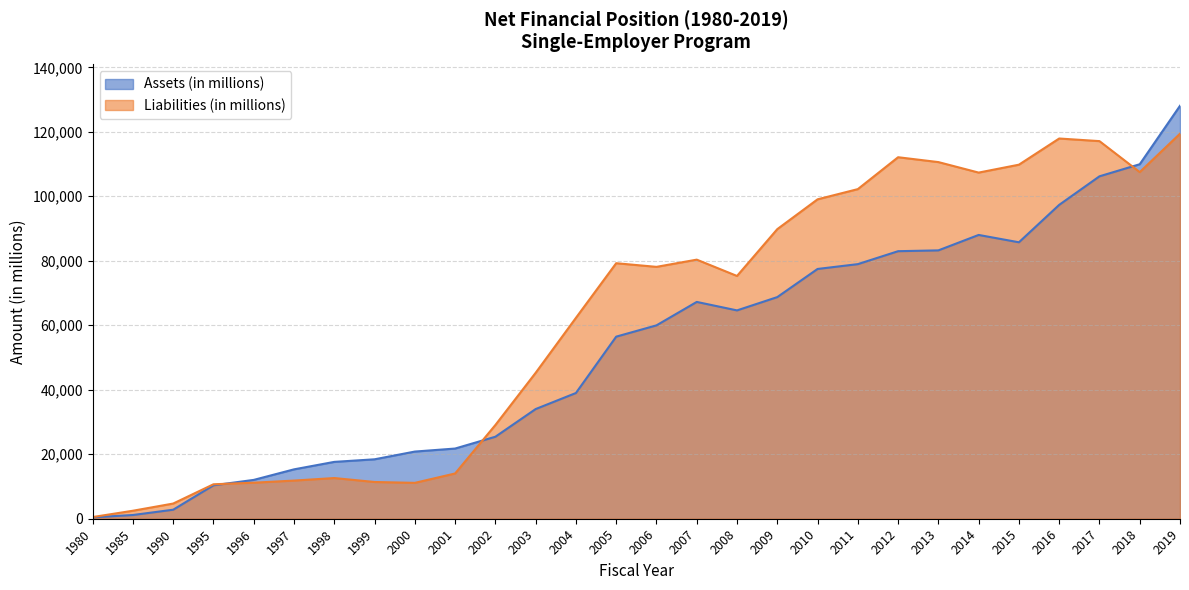

List the series in order of their peak value, highest first.

Assets (in millions), Liabilities (in millions)